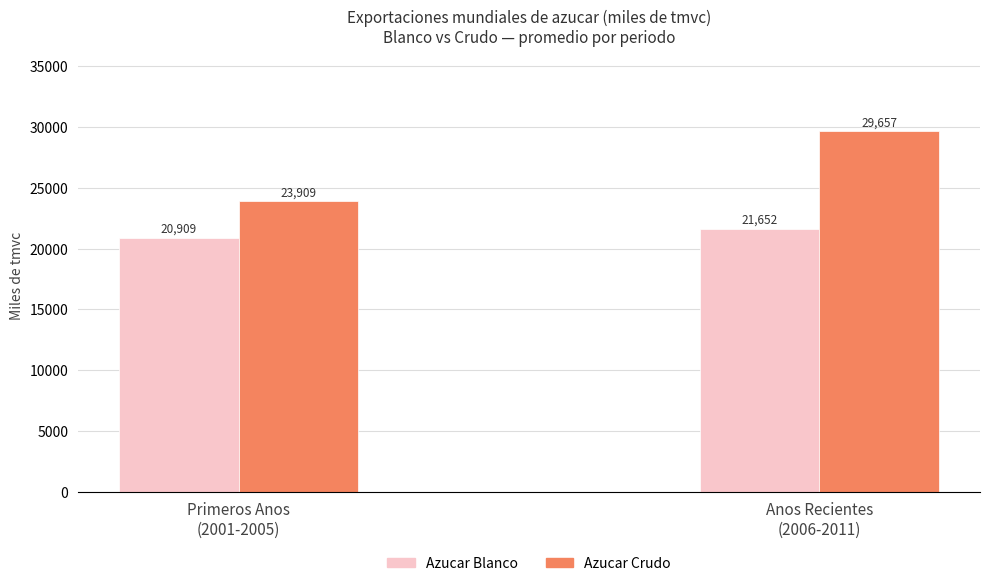

Which series has the widest spread of values?

Azucar Crudo